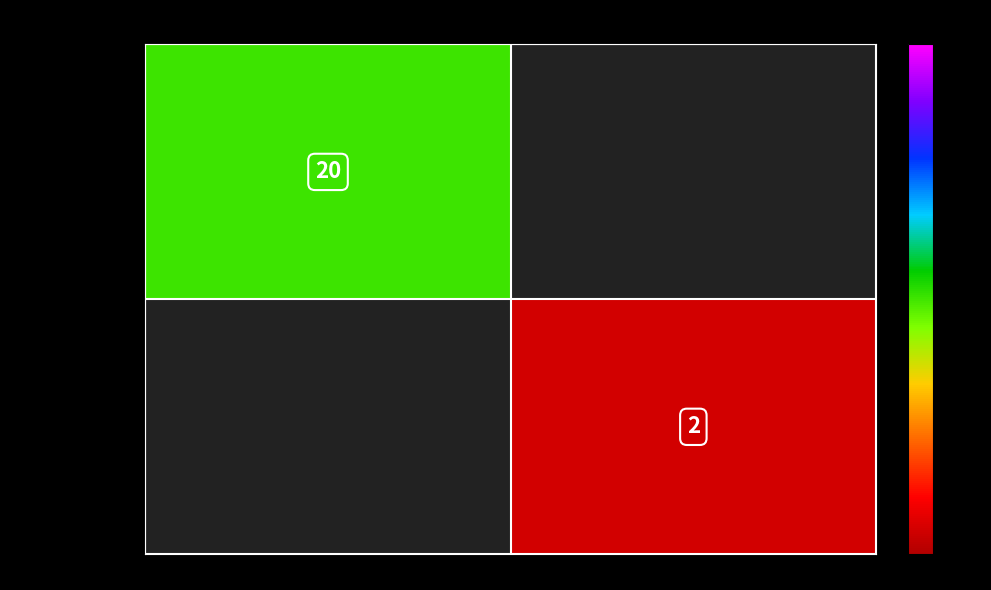

Is it true that e4e37e5f...(Regular) equals 29 at -1?

False